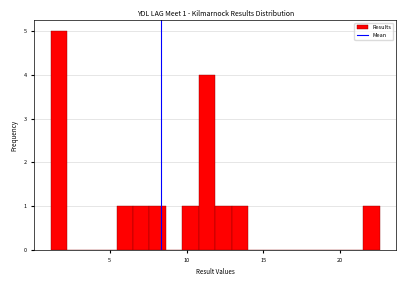

Around what value on the x-axis is the tallest bar? Give the approximate position of its centre, as read against the axis.

1.5